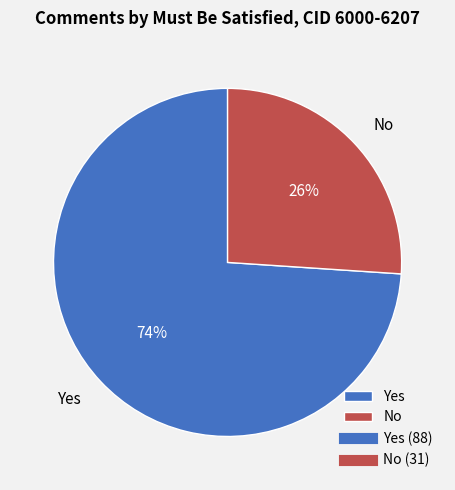

Which category has the smallest portion of the pie?

No